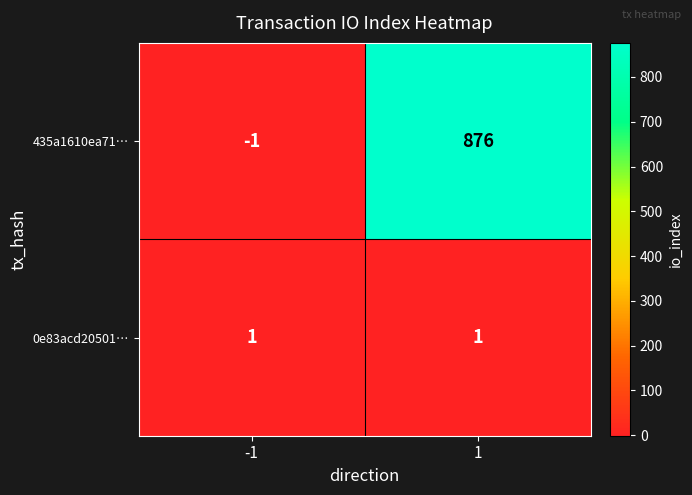

The value of 0e83acd20501… at -1 is 1. True or false?

True